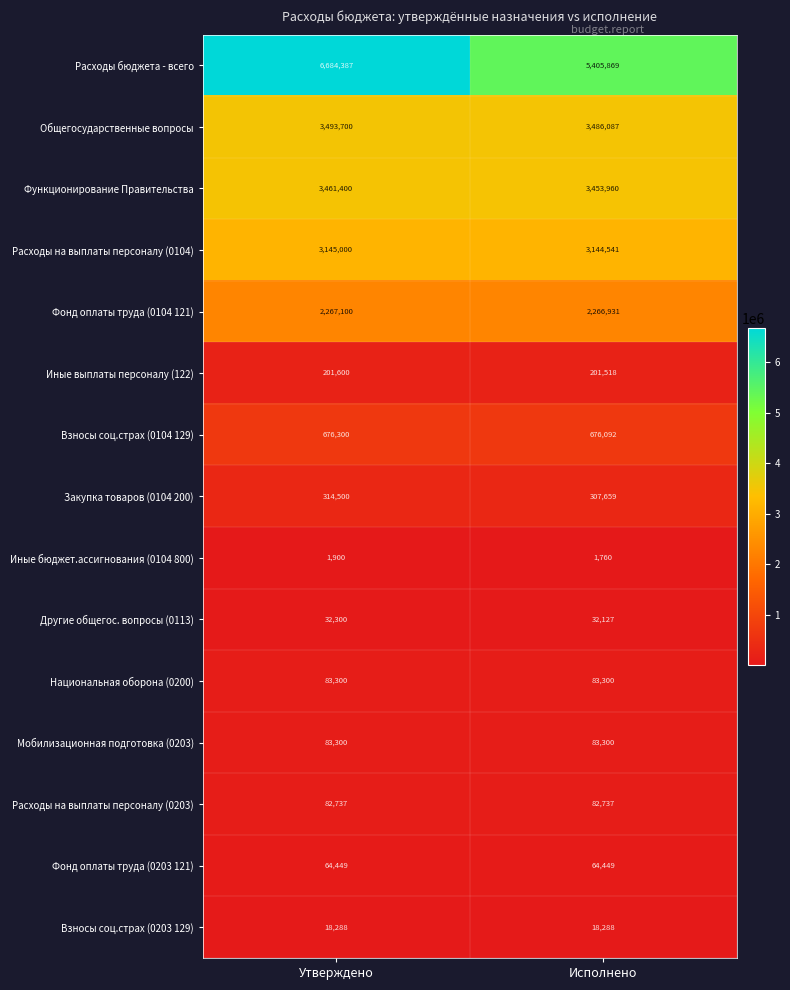

What is the sum of the Расходы на выплаты персоналу (0104) values at Утверждено and Исполнено?

6289541